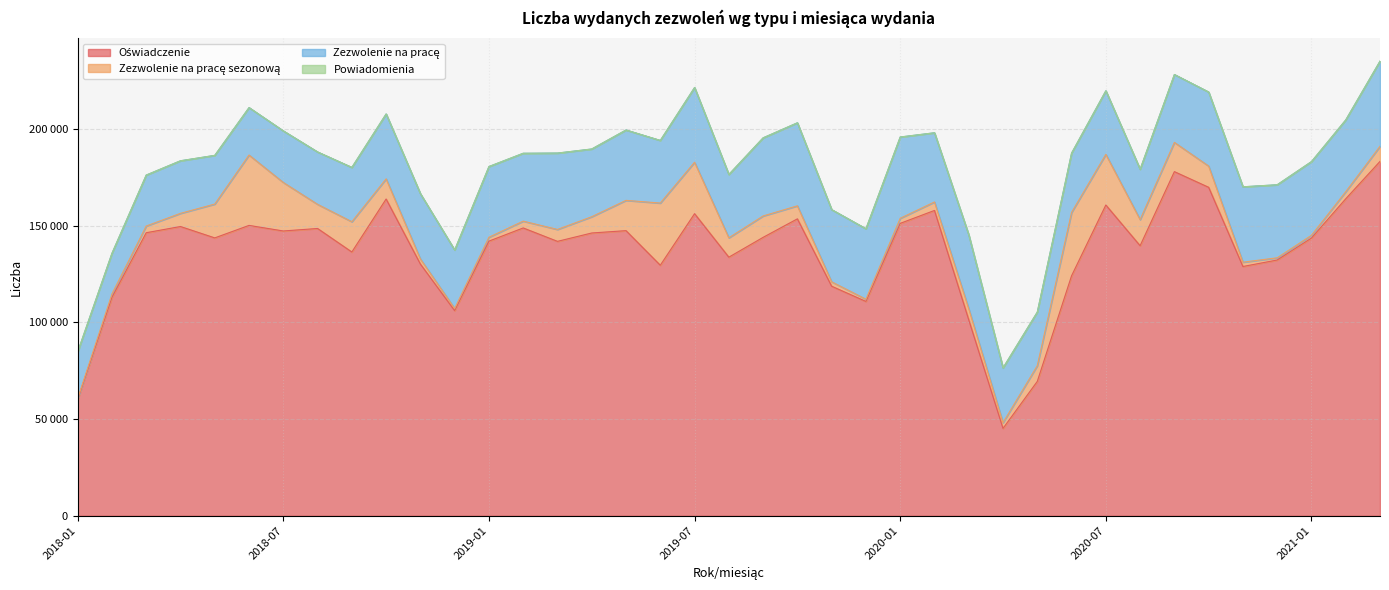

Reading left to right, what are all the values shown in this chart?

Oświadczenie: 60129	112902	146311	149525	143638	150096	147216	148505	136349	163741	130122	106038	141966	148784	141849	146173	147385	129502	156158	133673	143918	153488	118655	110790	151151	157827	101301	45159	69452	124045	160644	139596	177894	169795	128851	132208	143559	163851	183186
Zezwolenie na pracę sezonową: 401	1741	3457	6814	17489	36384	25083	12490	15655	10420	2624	1126	2013	3521	6160	8422	15652	32150	26598	10018	11067	6733	2282	1144	2618	4388	5740	2967	8138	32757	26190	13492	15119	10977	2238	1146	1430	3667	7809
Zezwolenie na pracę: 24159	21024	26346	27177	25178	24525	26666	27076	28079	33556	33746	30234	36544	35089	39478	35004	36388	32373	38621	32739	40379	42922	37320	36440	42024	35771	38194	28313	27699	30662	32869	26047	35089	38279	38963	37757	38096	37112	44030
Powiadomienia: 0	0	0	0	0	0	0	0	0	0	0	0	0	0	0	0	0	0	0	0	0	0	0	0	0	0	0	0	0	0	0	0	0	0	0	0	0	0	0